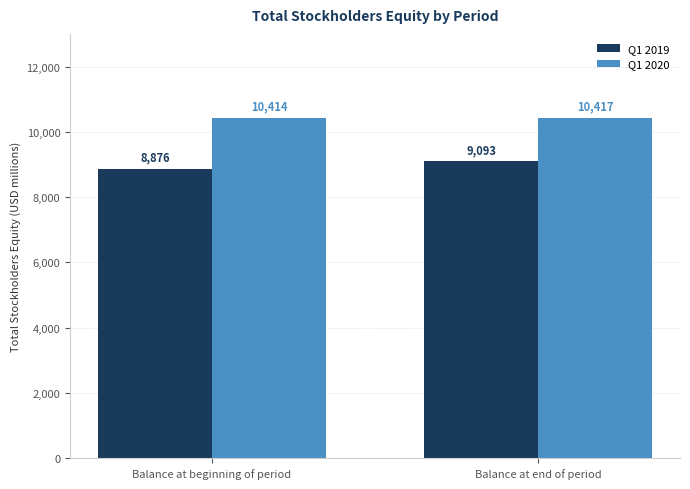

How many values in the Q1 2020 series are below 10417?

1